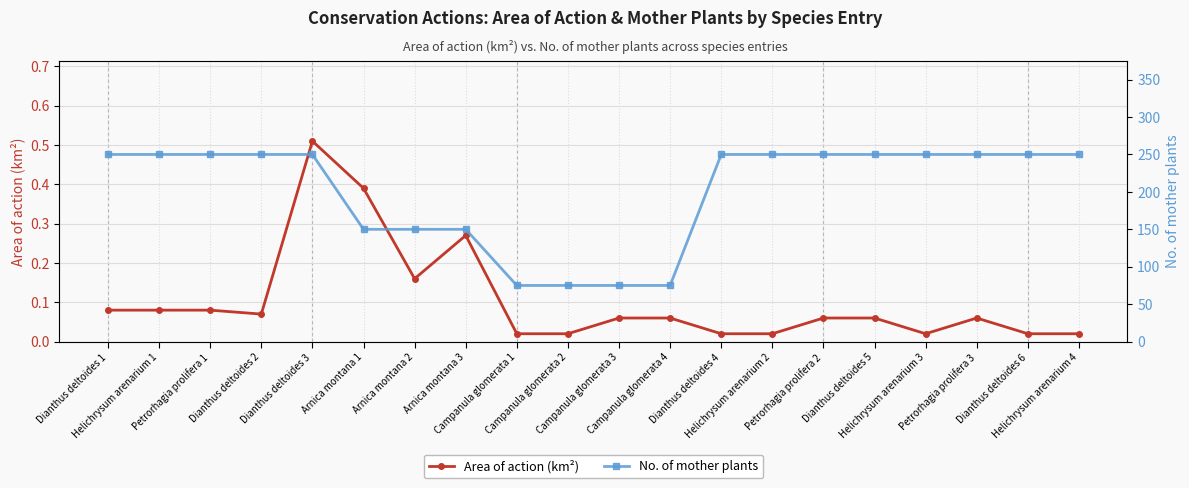

Rank the series by their average value, from highest to lowest.

No. of mother plants, Area of action (km²)